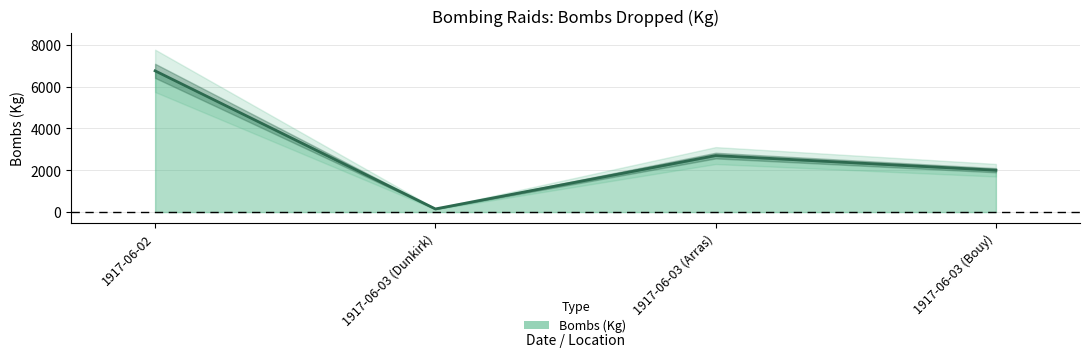

True or false: the data has more than 1 interior local peaks.

False